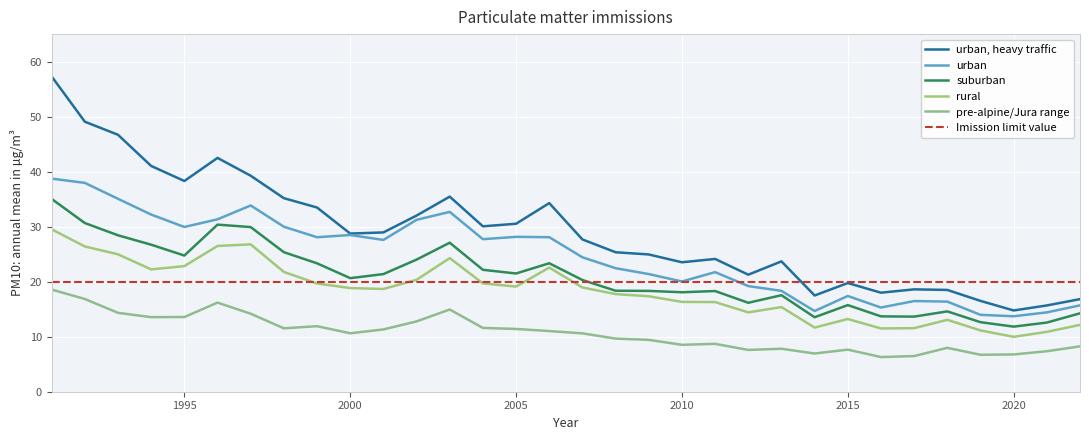

What are all the series names shown in the legend?

urban, heavy traffic, urban, suburban, rural, pre-alpine/Jura range, Imission limit value